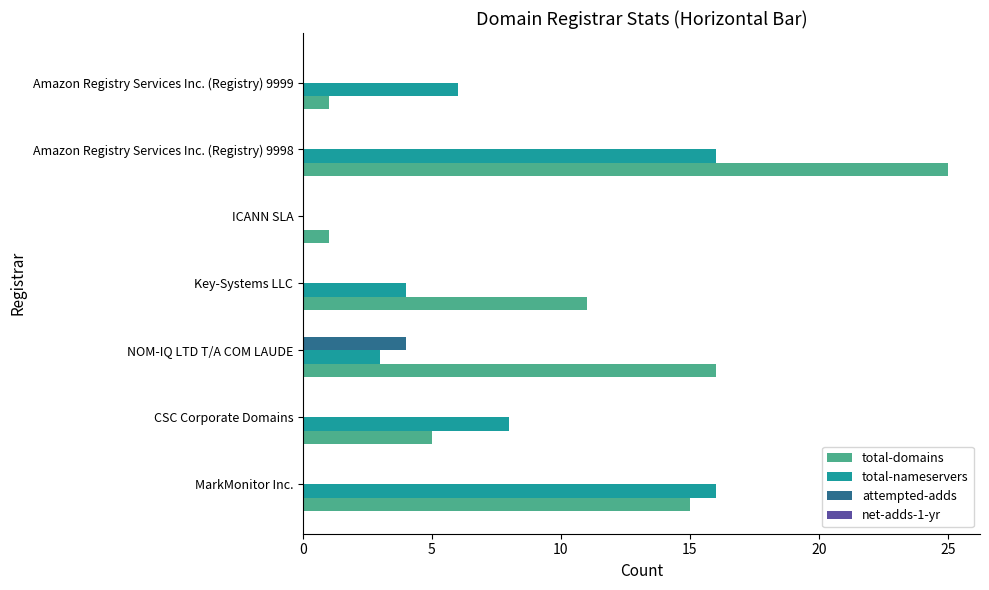

Between Key-Systems LLC and Amazon Registry Services Inc. (Registry) 9999, which series saw the biggest shift?

total-domains